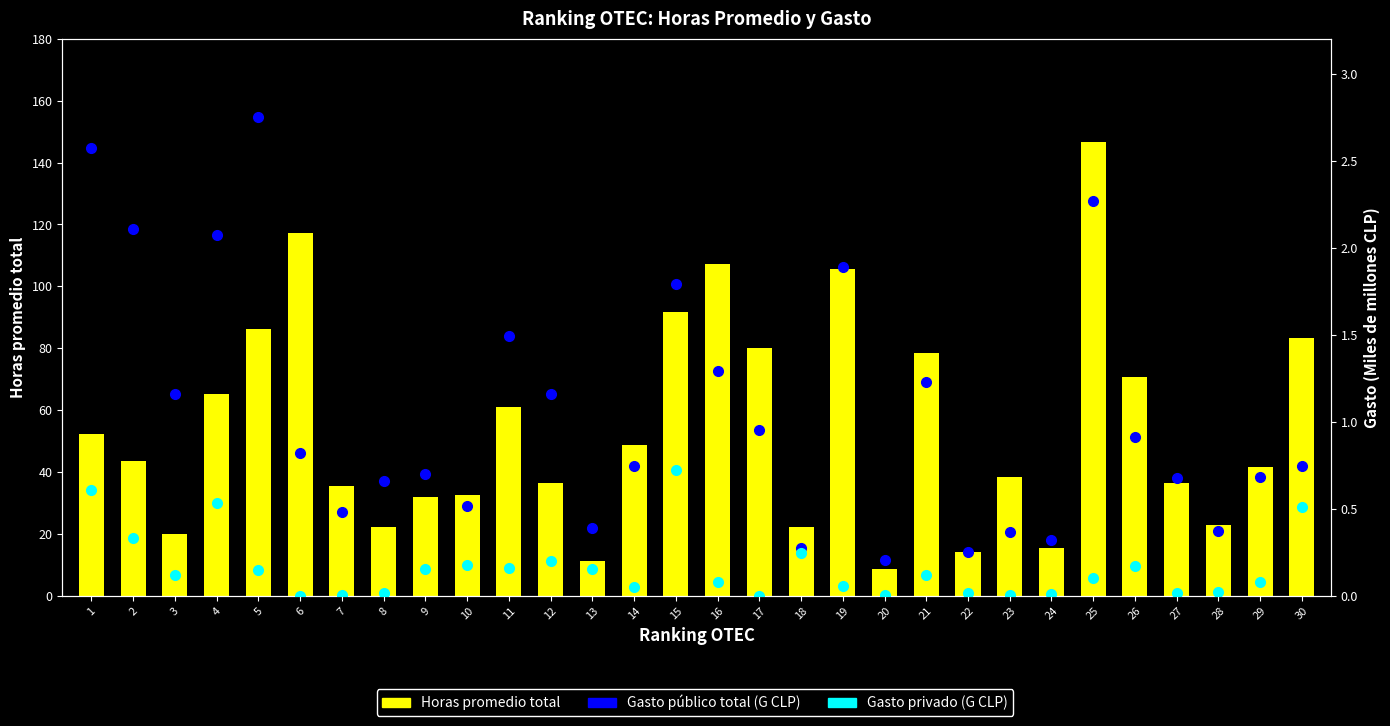

What are all the series names shown in the legend?

Horas promedio total, Gasto público total (G CLP), Gasto privado (G CLP)